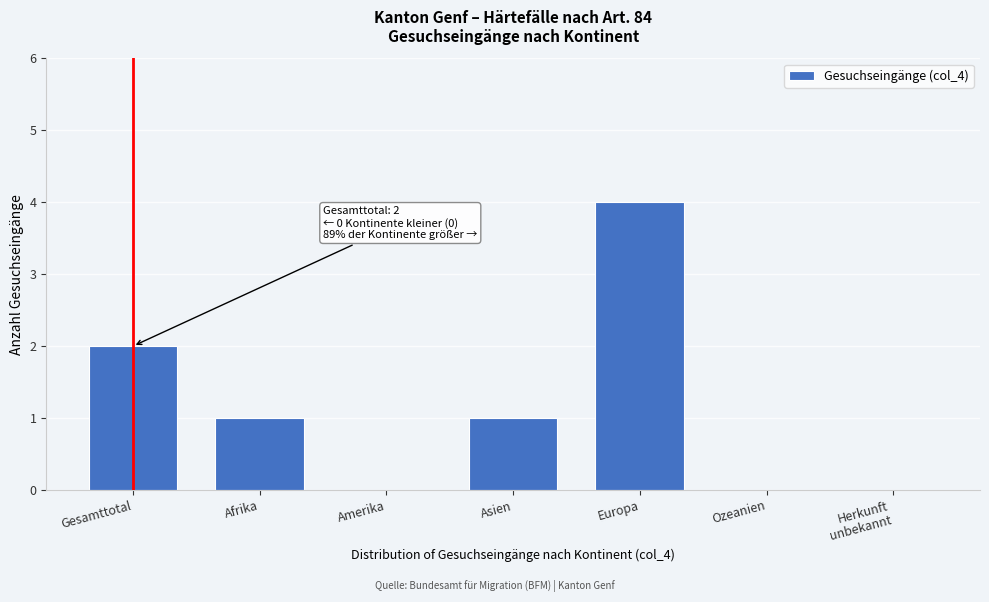

Is it true that the value at Amerika is 2?

False